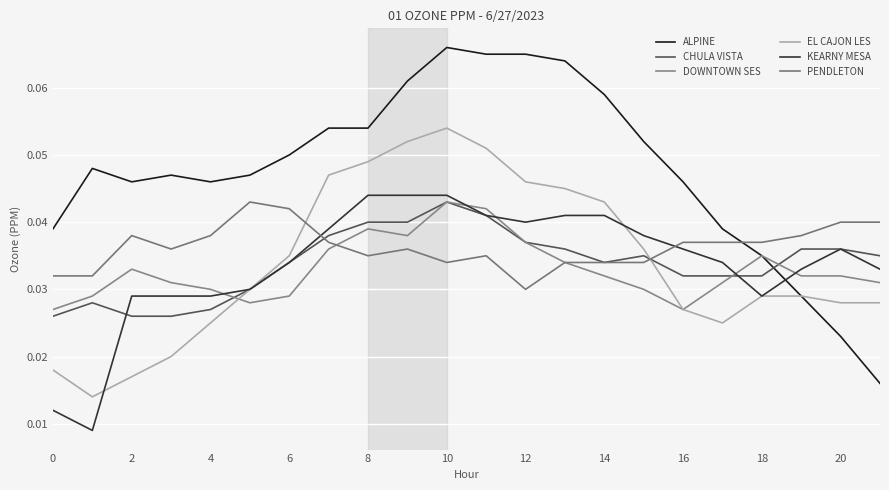

After their last crossing, which series has the higher values: PENDLETON or EL CAJON LES?

PENDLETON